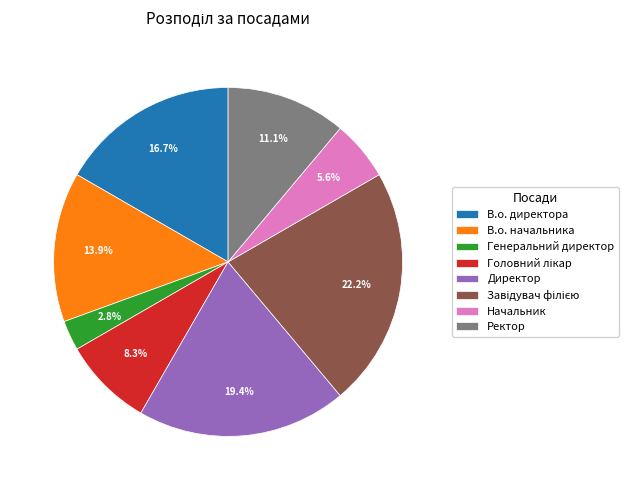

Does Начальник account for over 50% of the chart?

No